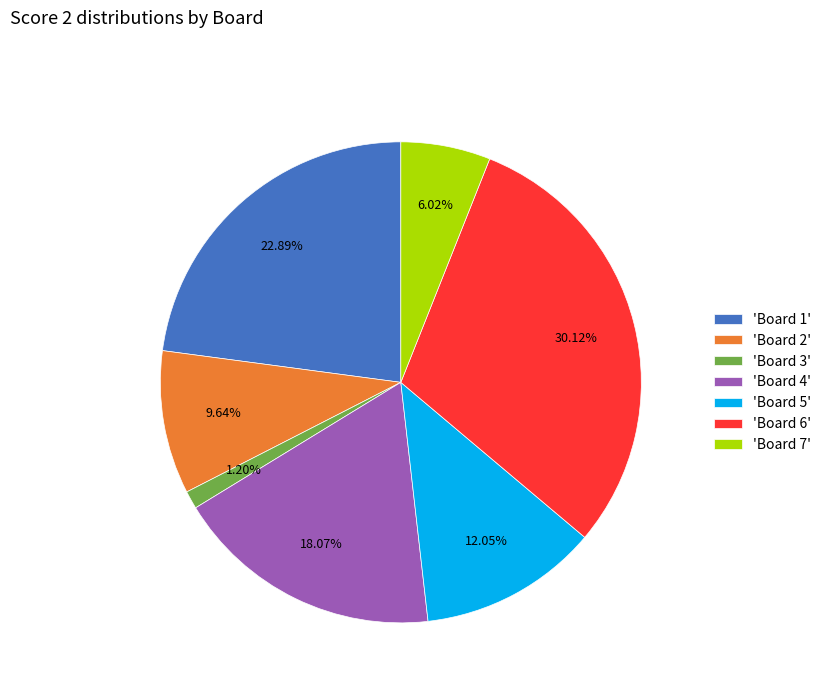

How many slices are in this pie chart?

7